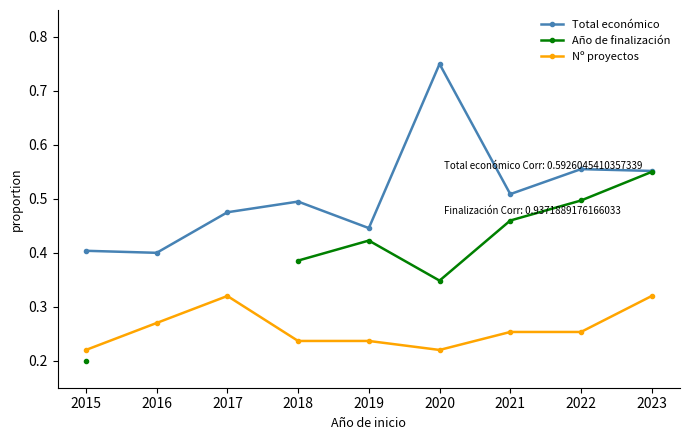

Where is the first local maximum for Total económico?

2018